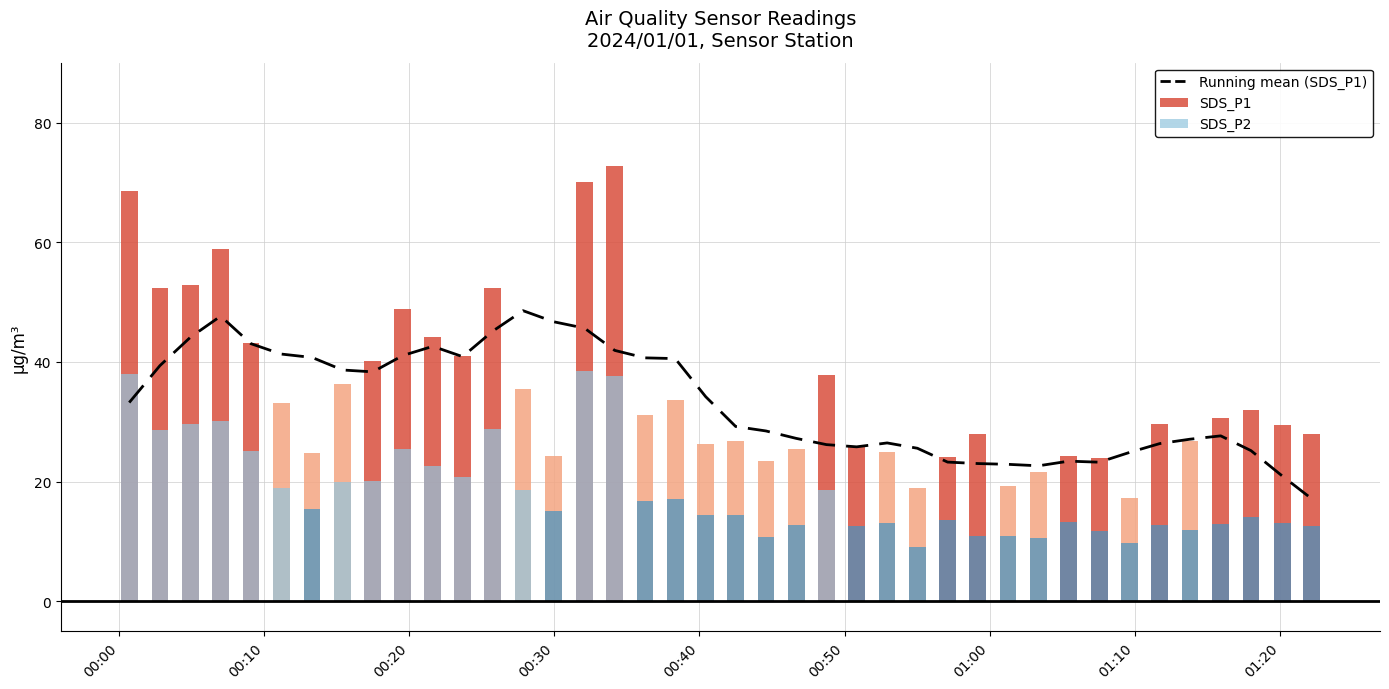

Reading left to right, list all the values displayed in this chart.

33.2	39.4	44.1	47.6	43.0	41.3	40.7	38.6	38.3	41.1	42.6	40.9	45.1	48.6	46.7	45.6	41.9	40.7	40.6	34.2	29.2	28.5	27.2	26.2	25.8	26.5	25.6	23.3	23.0	22.9	22.6	23.4	23.2	24.9	26.3	27.1	27.6	25.2	20.9	17.1